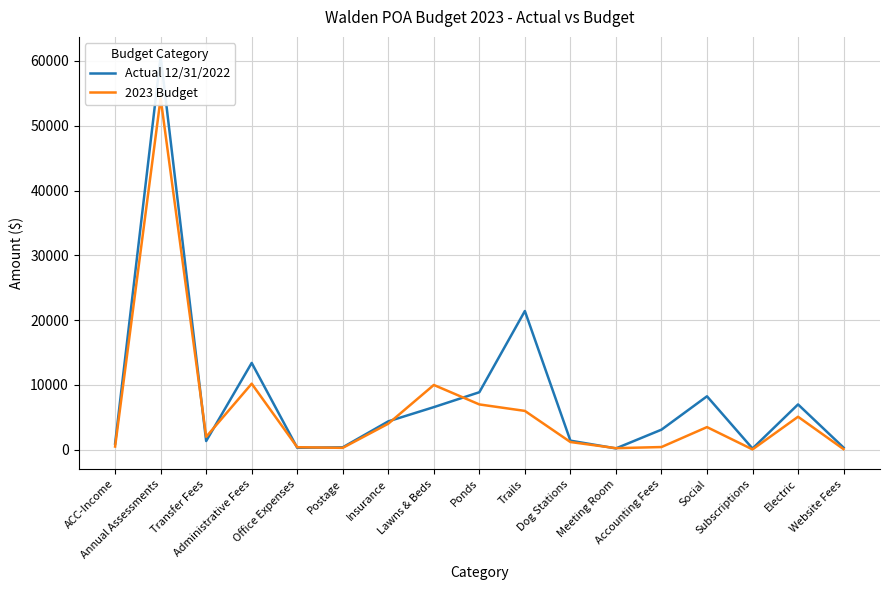

Read the Actual 12/31/2022 value at Trails.

21410.0